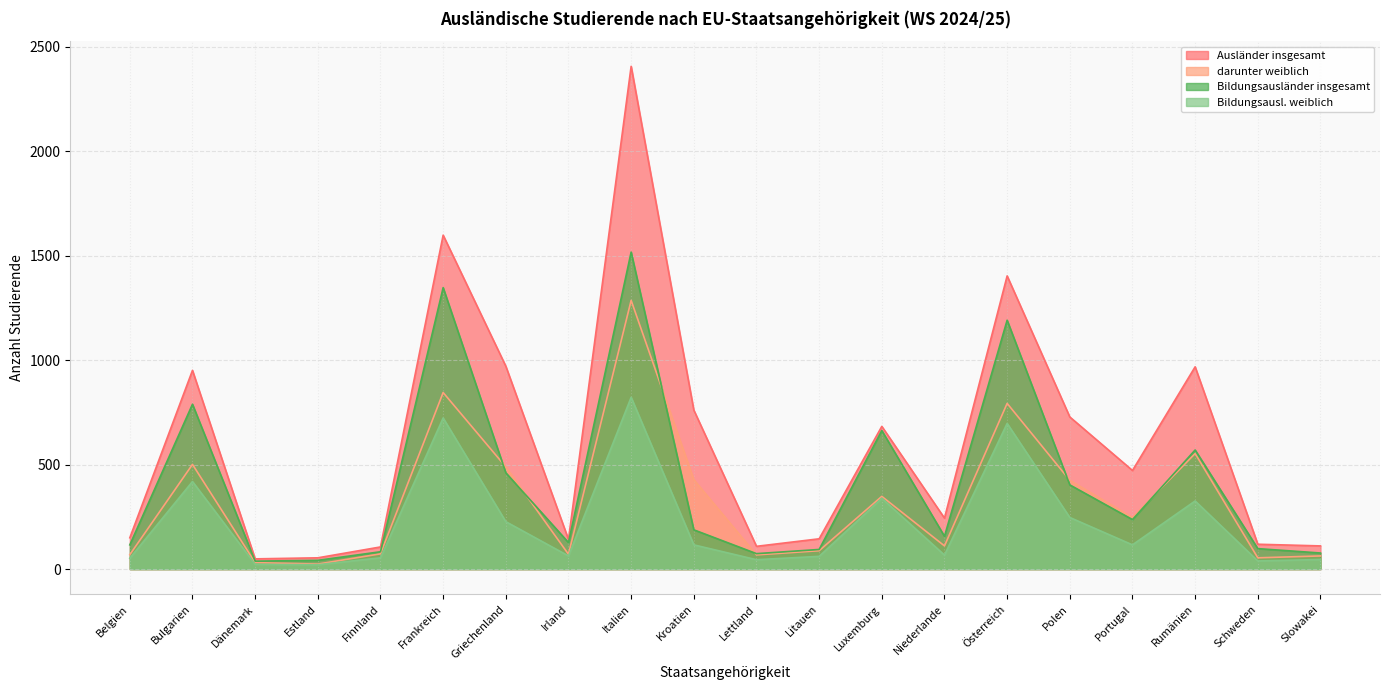

True or false: Ausländer insgesamt and Bildungsausl. weiblich intersect in this chart.

False